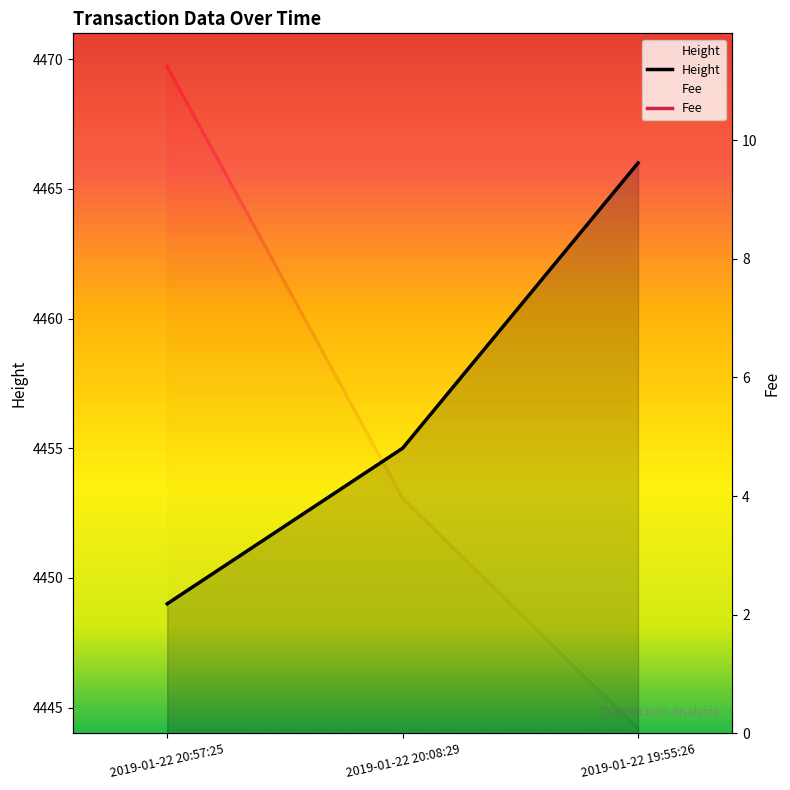

Does the chart display data point markers on the line(s)?

No